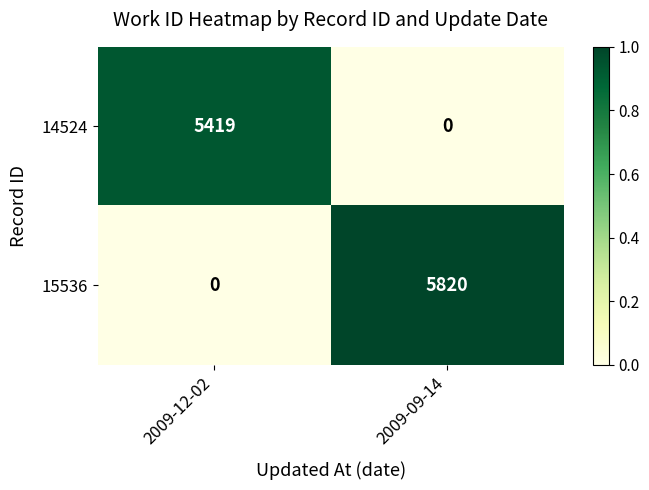

Reading left to right, list all the values displayed in this chart.

14524: 2009-12-02=5419	2009-09-14=0
15536: 2009-12-02=0	2009-09-14=5820